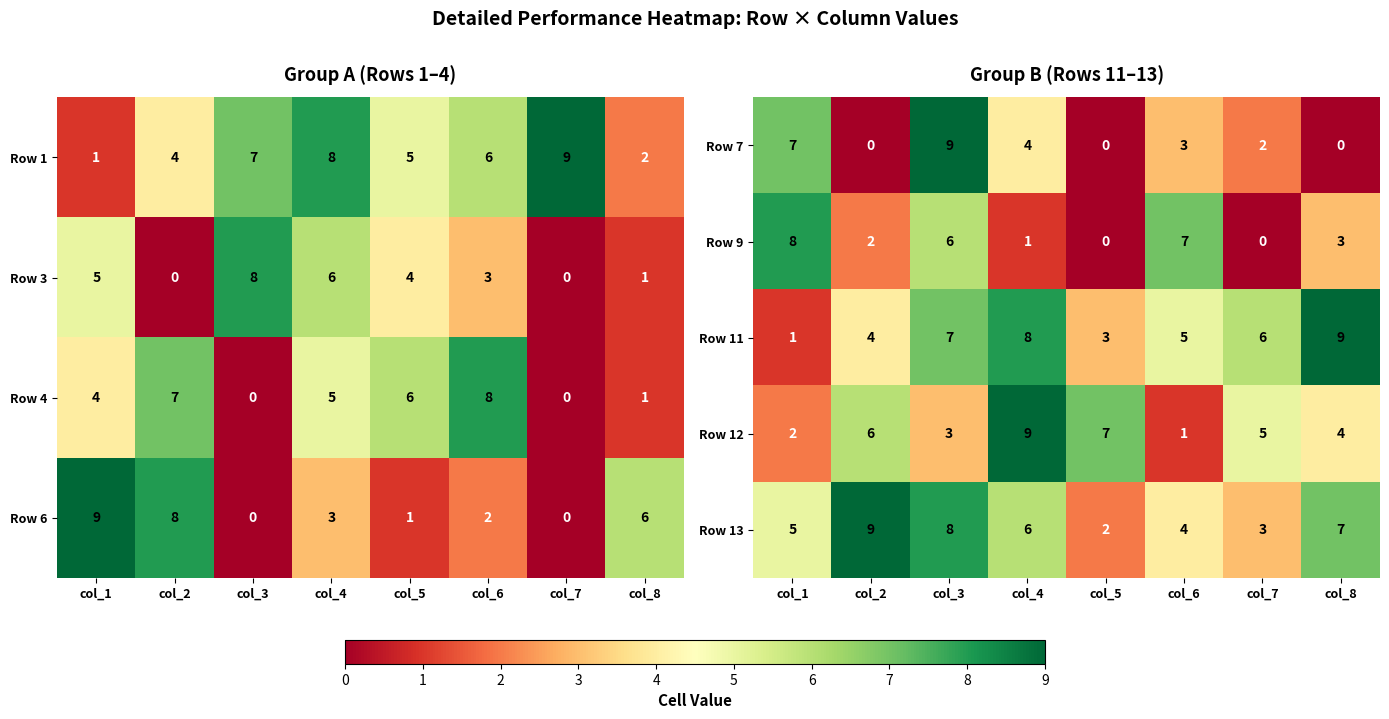

Which category has the highest value in the Row 9 series?

col_1